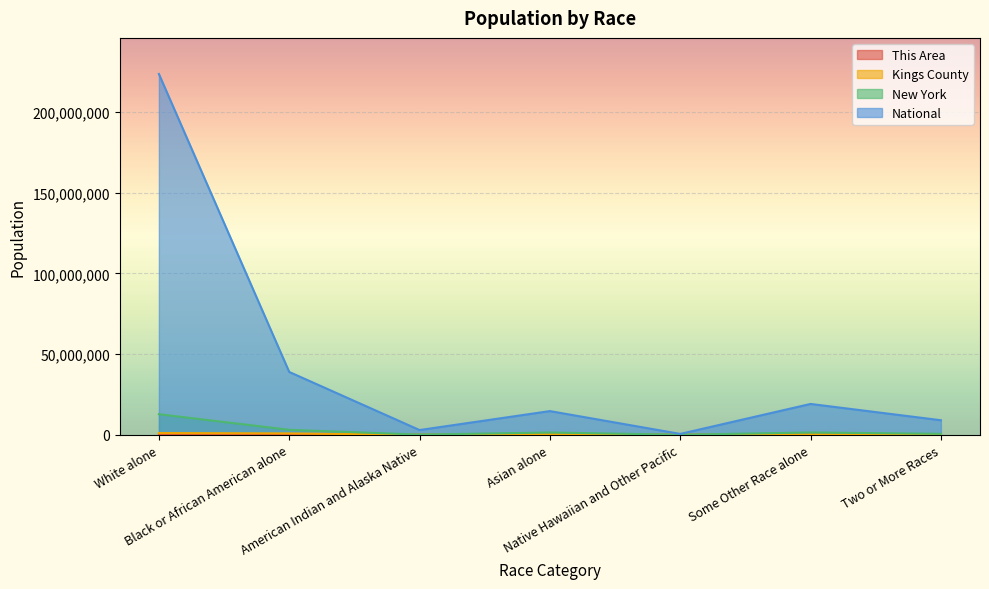

Which category has the lowest value across all series?

Native Hawaiian and Other Pacific